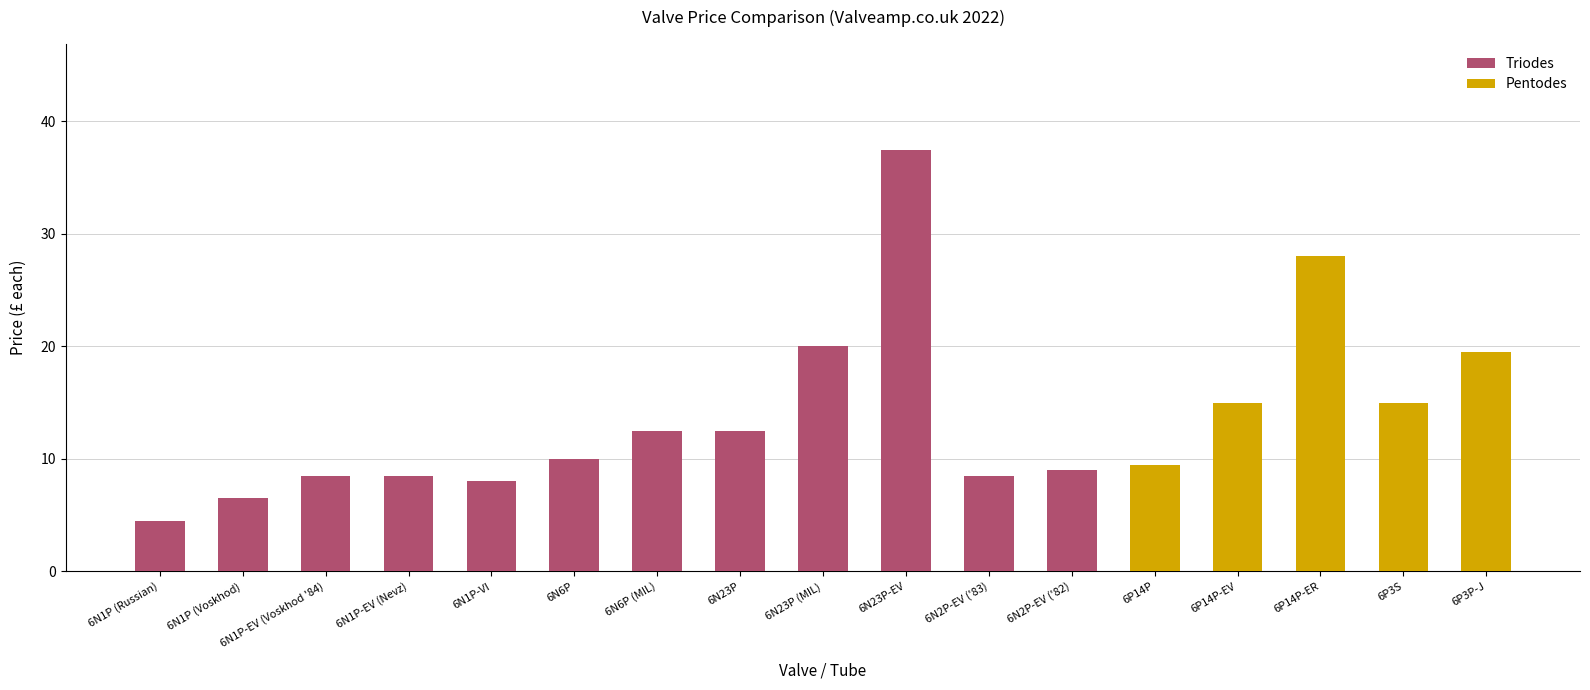

The value at 6N23P is 5.1. True or false?

False